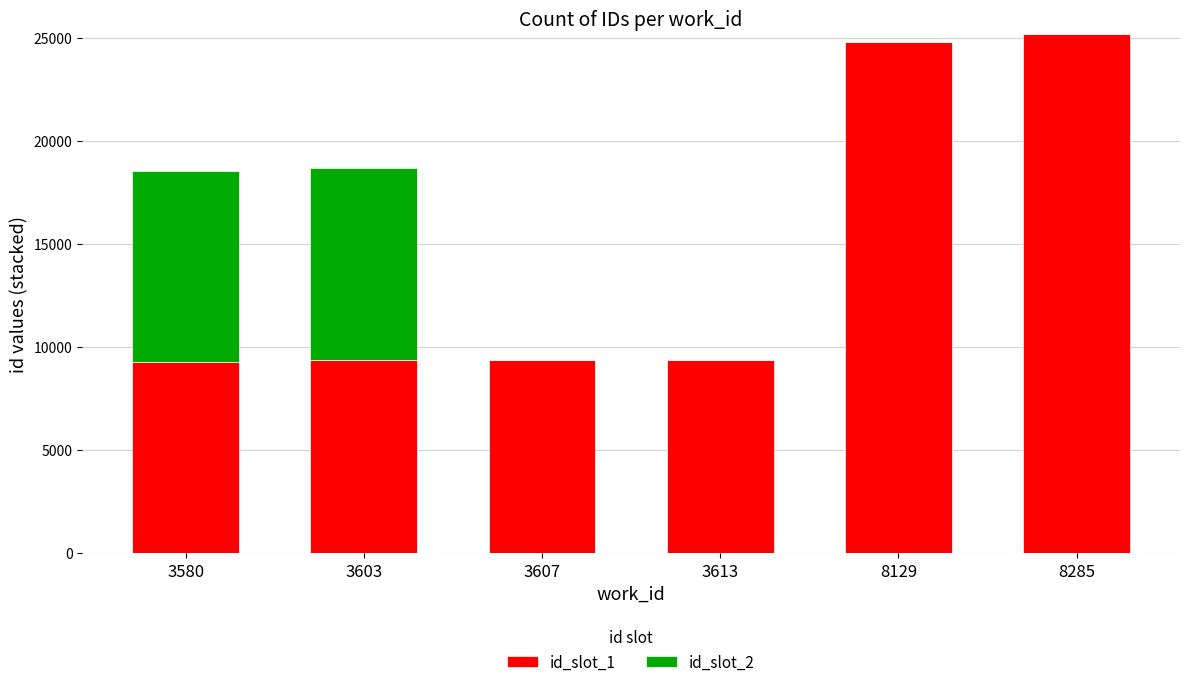

The value of id_slot_1 at 8129 is 33009. True or false?

False